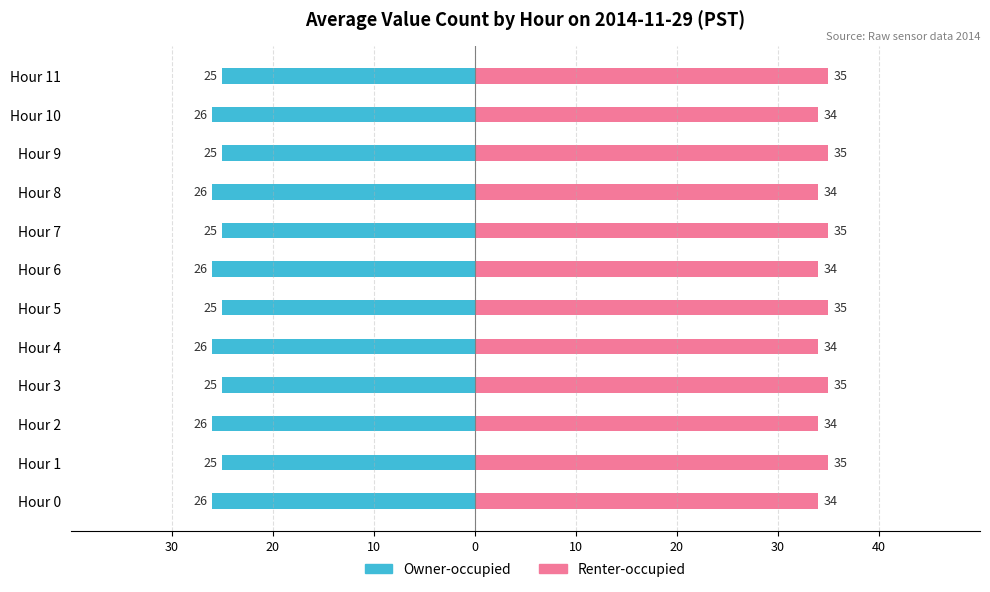

Rank the series by their average value, from highest to lowest.

Renter-occupied, Owner-occupied